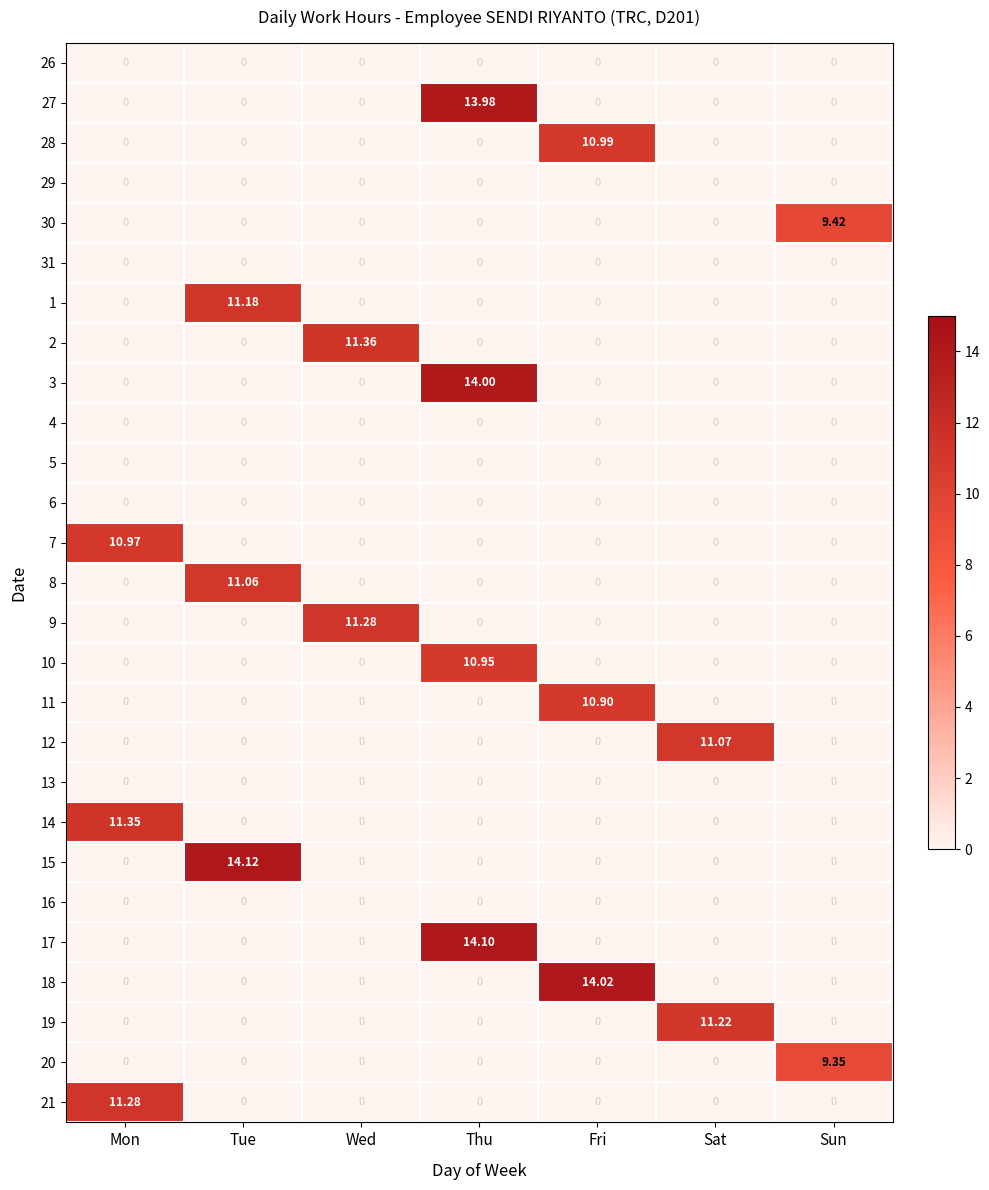

At how many categories does at least one series exceed 9?

7